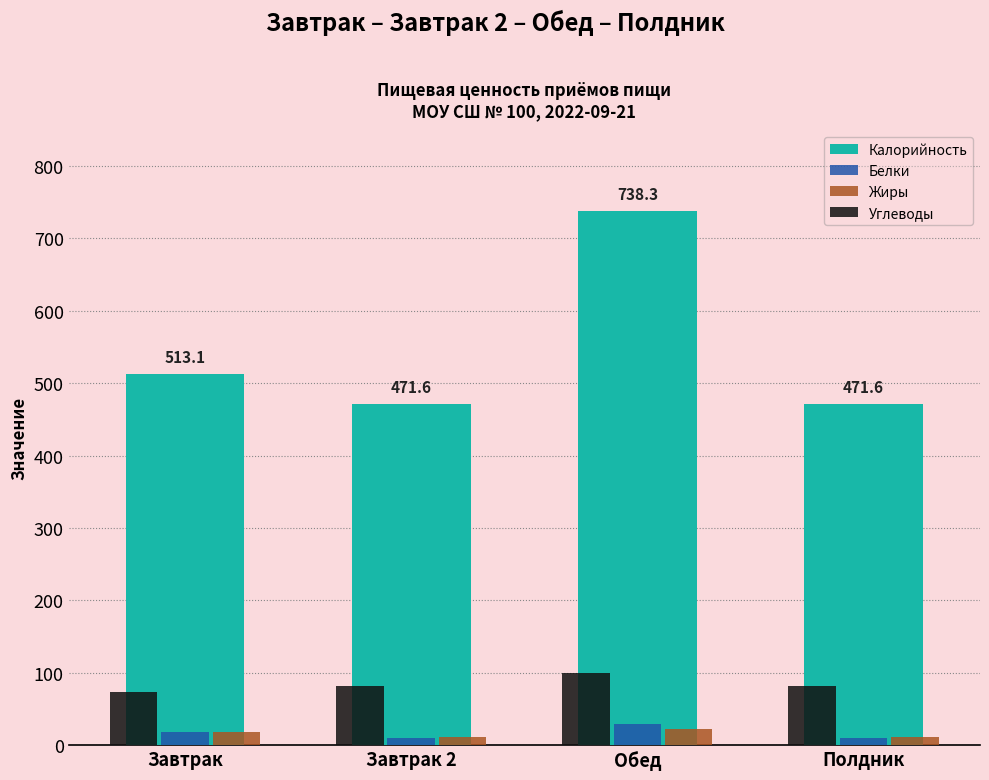

What is the spread (max minus min) of values at Завтрак?

495.3